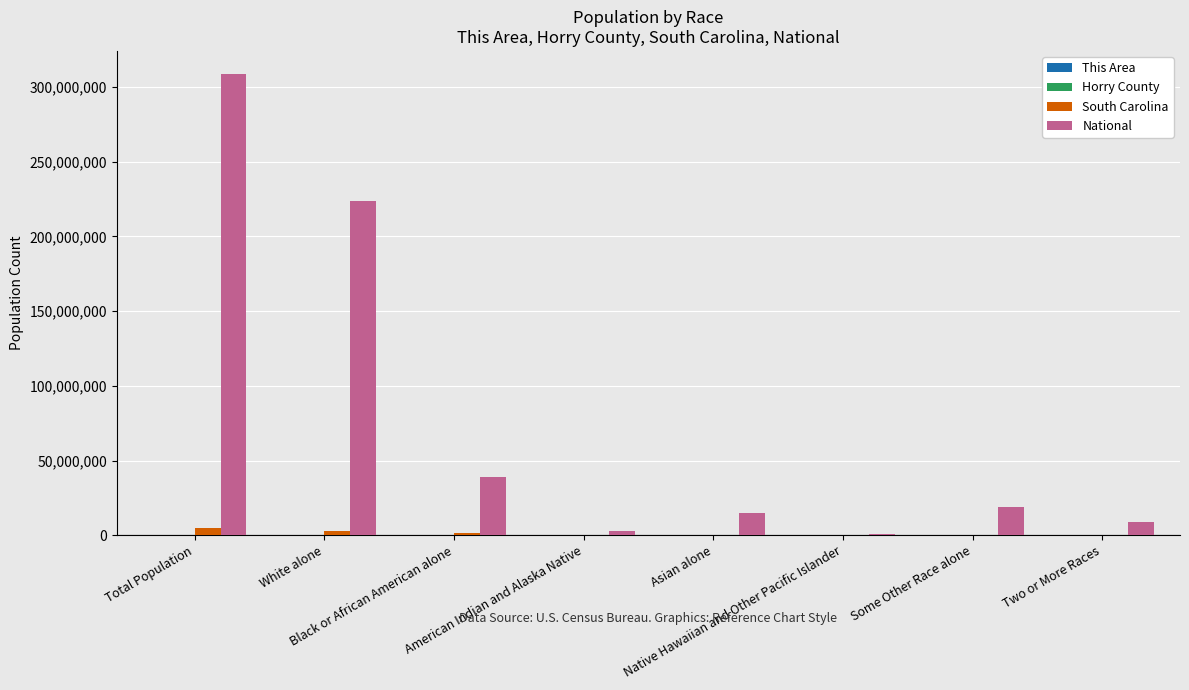

What is the greatest value displayed?

308745538